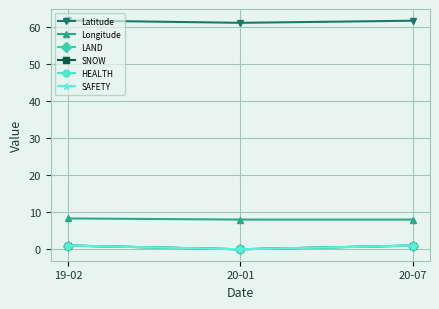

At which label is Longitude closest to 8?

20-01